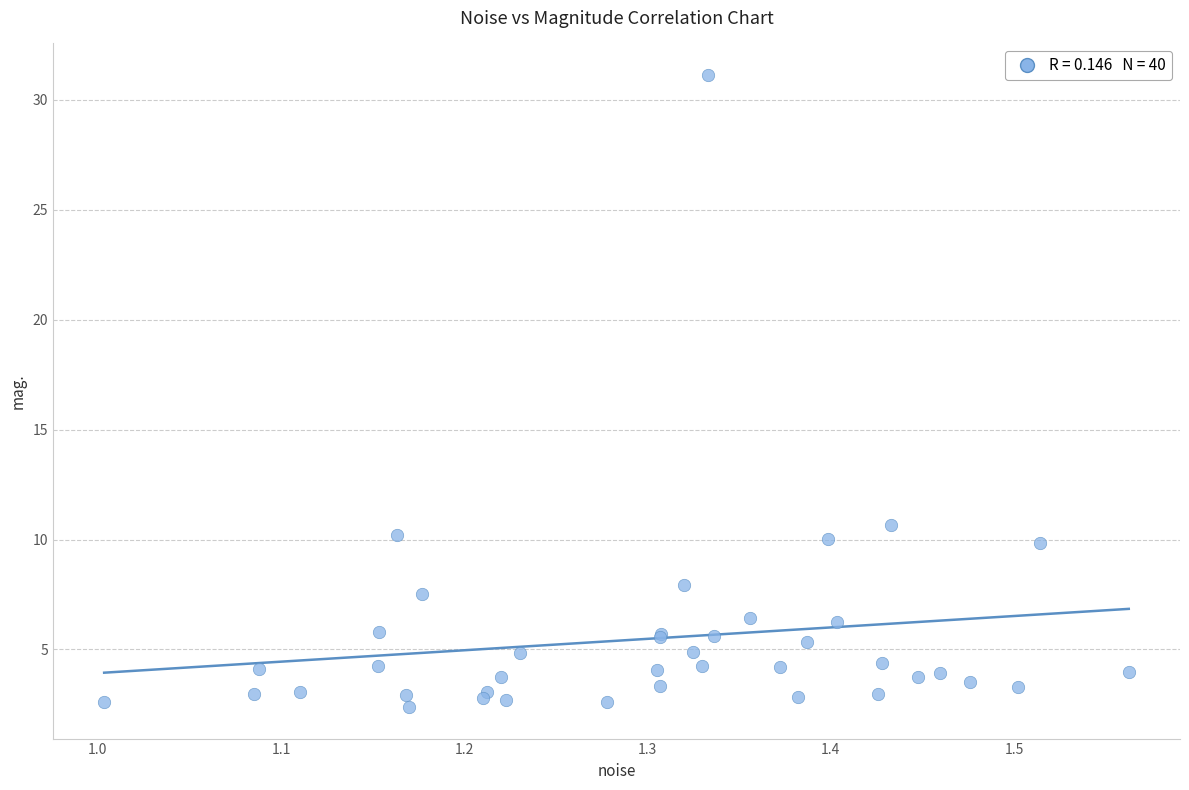

What Y value in the scatter plot is closest to 16?

10.7